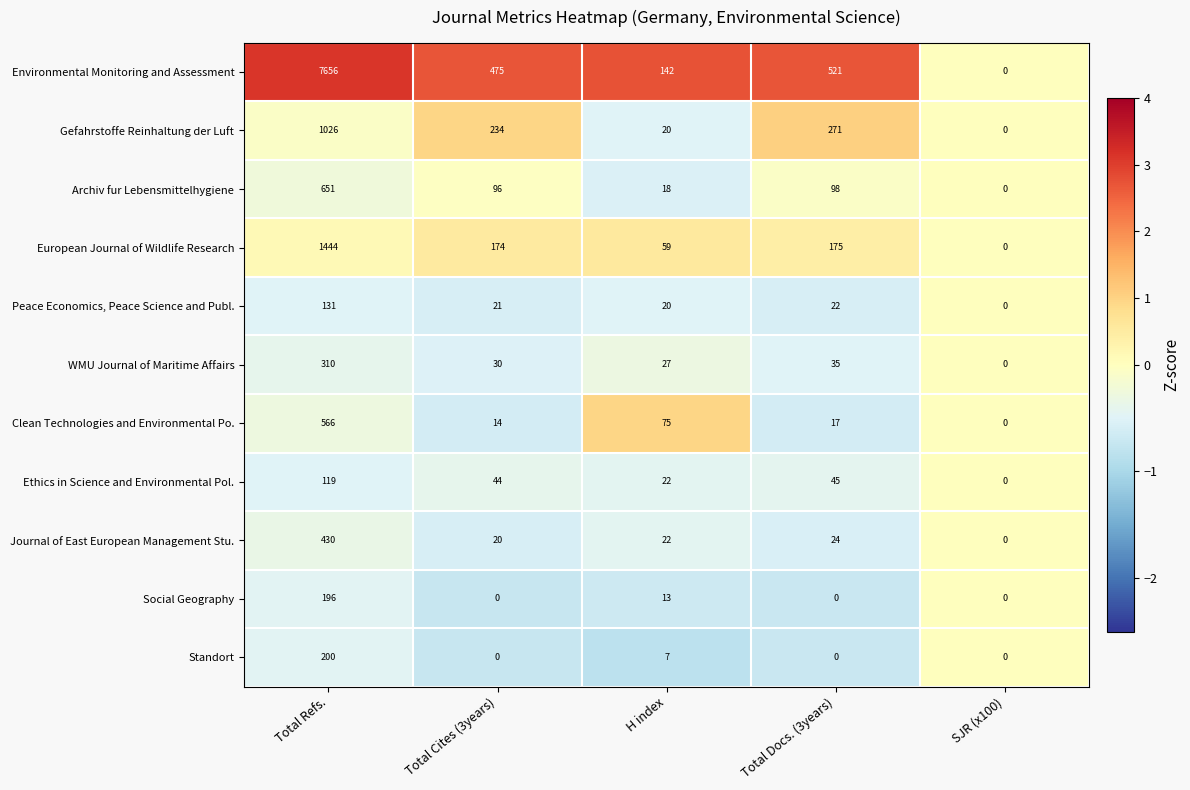

Count the number of data series in this chart.

11